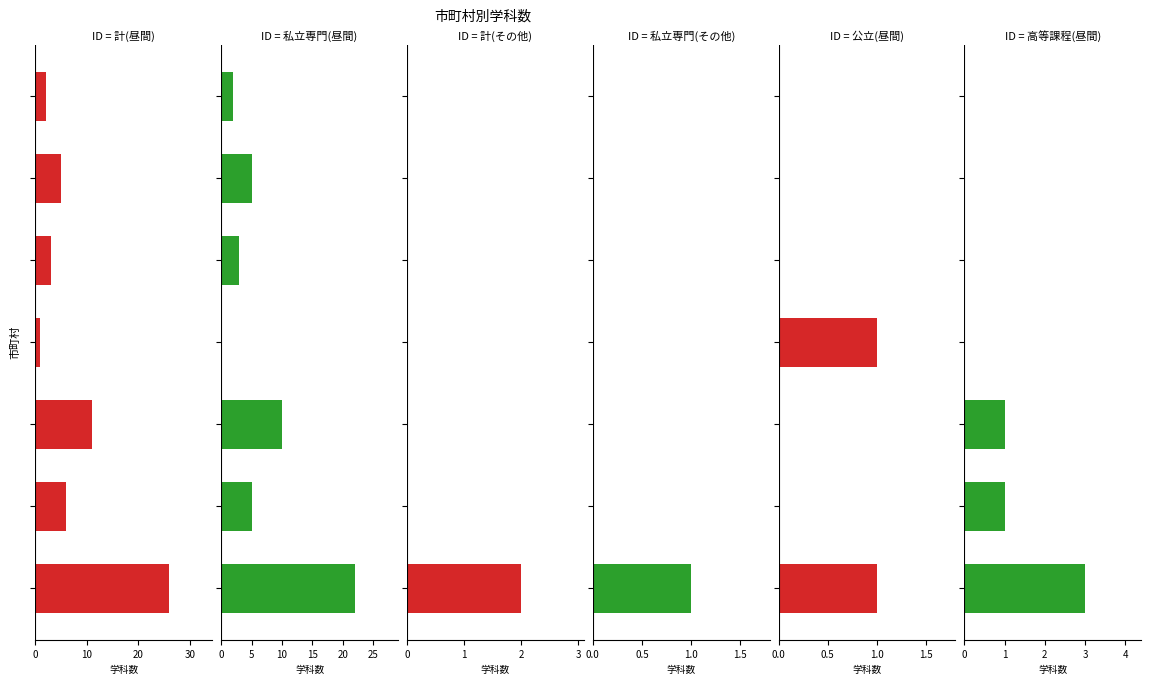

How many values in the 計(昼間) series are below 5?

3